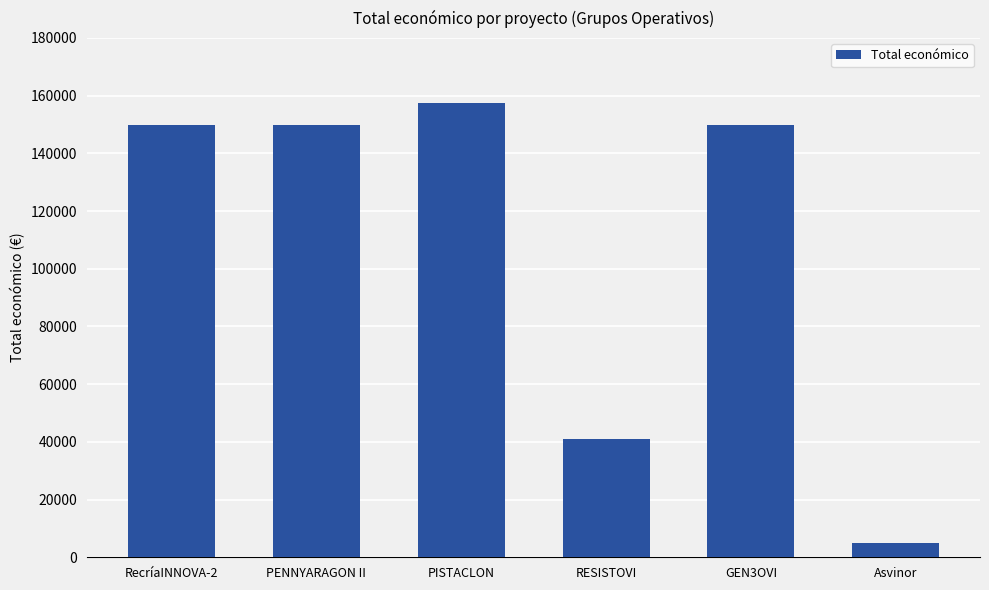

What is the label of the 5th bar from the left?

GEN3OVI